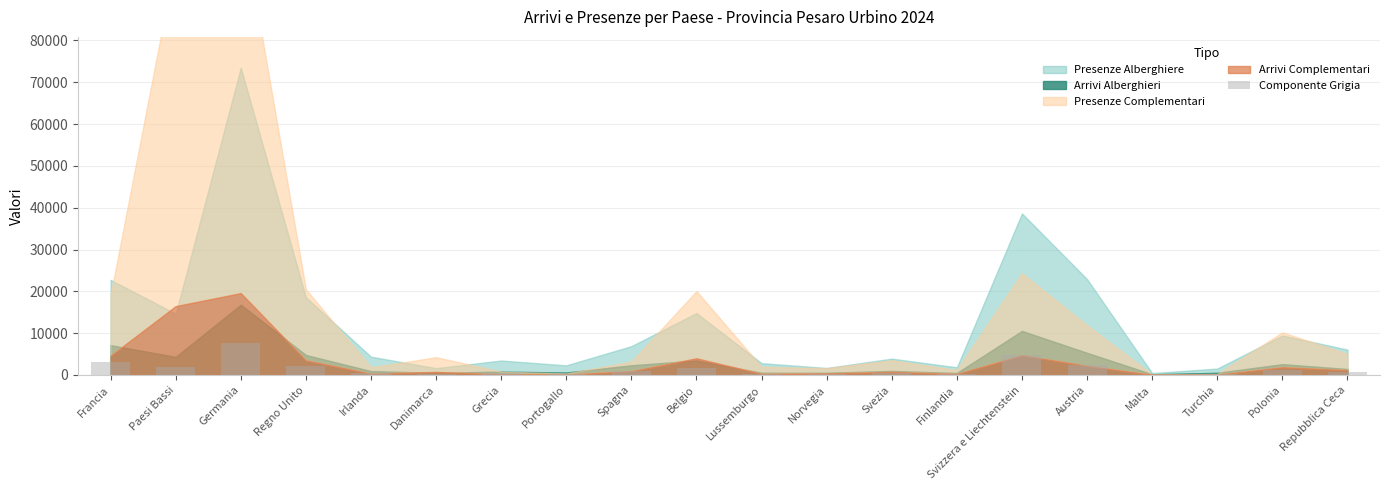

What is the maximum value shown in the chart?

7558.2